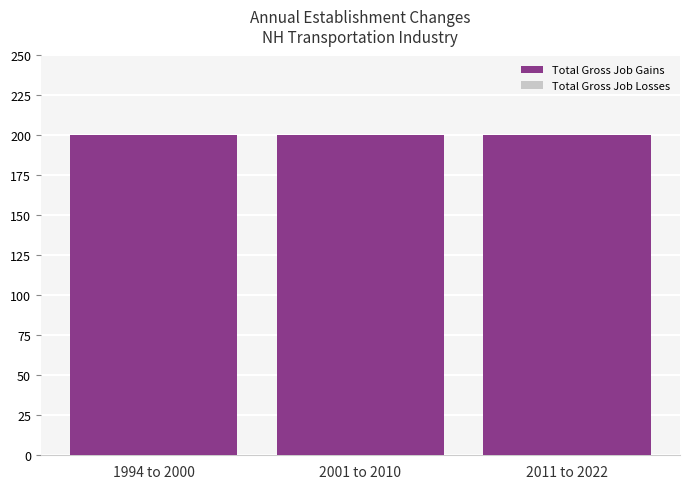

What is the sum of all Total Gross Job Gains values?

600